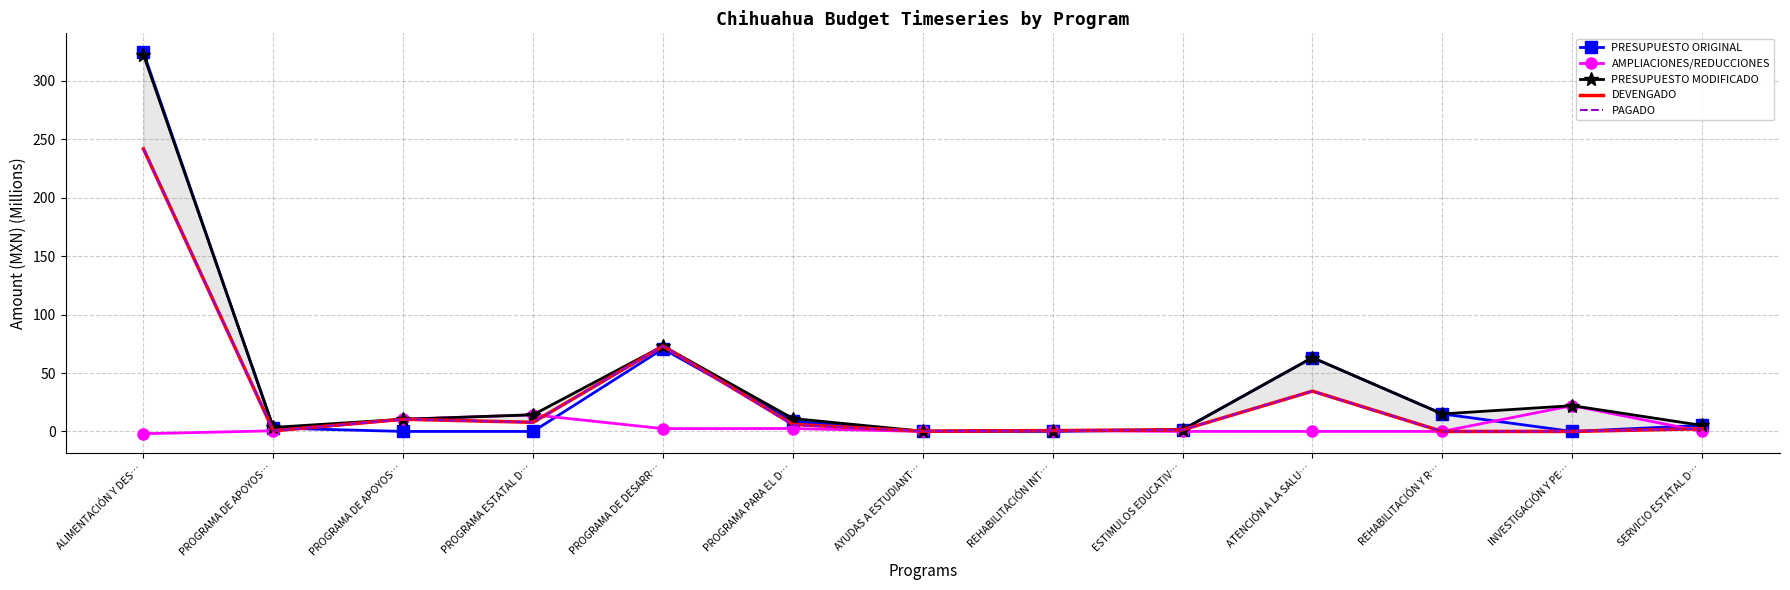

At which category does DEVENGADO reach its first local peak?

PROGRAMA DE APOYOS…